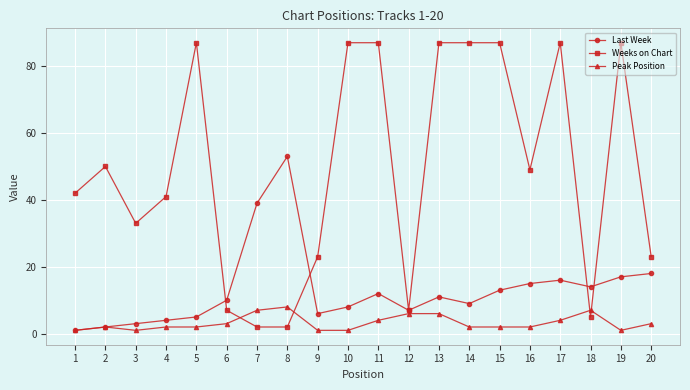

List the series in order of their overall mean, lowest first.

Peak Position, Last Week, Weeks on Chart